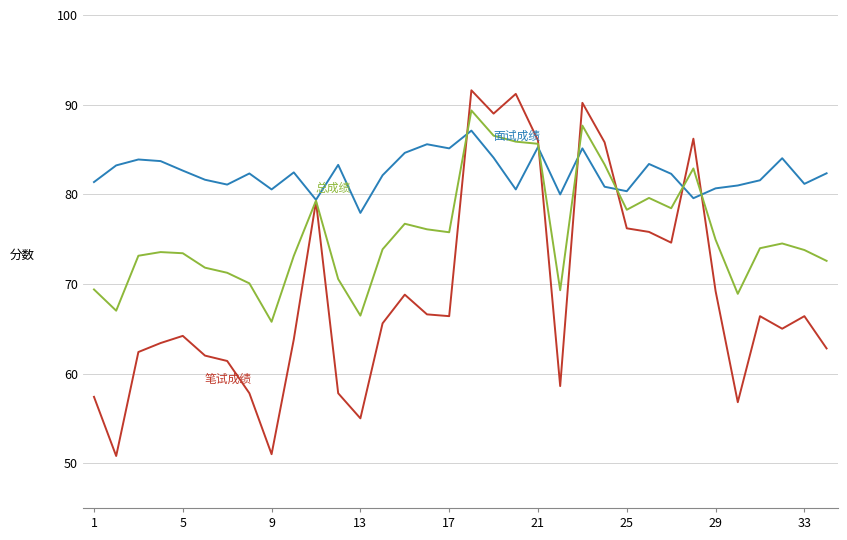

What is the smallest value displayed?

50.8